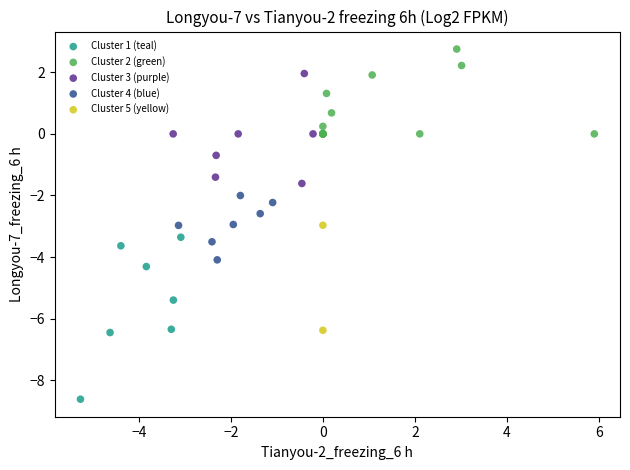

Which series contains the lowest Y value?

Cluster 1 (teal)